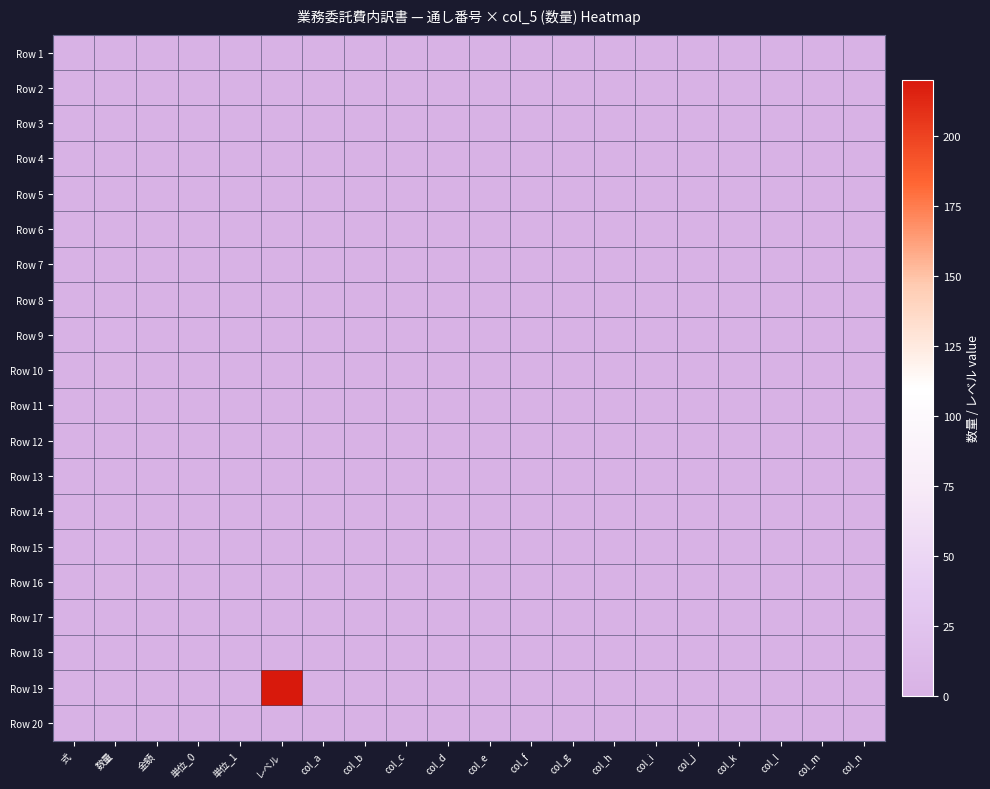

Reading left to right, transcribe all the data shown in this chart.

Row 1: 式=0	数量=0	金額=0	単位_0=0	単位_1=0	レベル=0	col_a=0	col_b=0	col_c=0	col_d=0	col_e=0	col_f=0	col_g=0	col_h=0	col_i=0	col_j=0	col_k=0	col_l=0	col_m=0	col_n=0
Row 2: 式=0	数量=0	金額=0	単位_0=0	単位_1=0	レベル=0	col_a=0	col_b=0	col_c=0	col_d=0	col_e=0	col_f=0	col_g=0	col_h=0	col_i=0	col_j=0	col_k=0	col_l=0	col_m=0	col_n=0
Row 3: 式=0	数量=0	金額=0	単位_0=0	単位_1=0	レベル=0	col_a=0	col_b=0	col_c=0	col_d=0	col_e=0	col_f=0	col_g=0	col_h=0	col_i=0	col_j=0	col_k=0	col_l=0	col_m=0	col_n=0
Row 4: 式=0	数量=0	金額=0	単位_0=0	単位_1=0	レベル=0	col_a=0	col_b=0	col_c=0	col_d=0	col_e=0	col_f=0	col_g=0	col_h=0	col_i=0	col_j=0	col_k=0	col_l=0	col_m=0	col_n=0
Row 5: 式=0	数量=0	金額=0	単位_0=0	単位_1=0	レベル=0	col_a=0	col_b=0	col_c=0	col_d=0	col_e=0	col_f=0	col_g=0	col_h=0	col_i=0	col_j=0	col_k=0	col_l=0	col_m=0	col_n=0
Row 6: 式=0	数量=0	金額=0	単位_0=0	単位_1=0	レベル=0	col_a=0	col_b=0	col_c=0	col_d=0	col_e=0	col_f=0	col_g=0	col_h=0	col_i=0	col_j=0	col_k=0	col_l=0	col_m=0	col_n=0
Row 7: 式=0	数量=0	金額=0	単位_0=0	単位_1=0	レベル=0	col_a=0	col_b=0	col_c=0	col_d=0	col_e=0	col_f=0	col_g=0	col_h=0	col_i=0	col_j=0	col_k=0	col_l=0	col_m=0	col_n=0
Row 8: 式=0	数量=0	金額=0	単位_0=0	単位_1=0	レベル=0	col_a=0	col_b=0	col_c=0	col_d=0	col_e=0	col_f=0	col_g=0	col_h=0	col_i=0	col_j=0	col_k=0	col_l=0	col_m=0	col_n=0
Row 9: 式=0	数量=2	金額=0	単位_0=0	単位_1=0	レベル=0	col_a=0	col_b=0	col_c=0	col_d=0	col_e=0	col_f=0	col_g=0	col_h=0	col_i=0	col_j=0	col_k=0	col_l=0	col_m=0	col_n=0
Row 10: 式=0	数量=1	金額=0	単位_0=0	単位_1=0	レベル=0	col_a=0	col_b=0	col_c=0	col_d=0	col_e=0	col_f=0	col_g=0	col_h=0	col_i=0	col_j=0	col_k=0	col_l=0	col_m=0	col_n=0
Row 11: 式=0	数量=0	金額=0	単位_0=0	単位_1=0	レベル=0	col_a=0	col_b=0	col_c=0	col_d=0	col_e=0	col_f=0	col_g=0	col_h=0	col_i=0	col_j=0	col_k=0	col_l=0	col_m=0	col_n=0
Row 12: 式=0	数量=0	金額=0	単位_0=0	単位_1=0	レベル=0	col_a=0	col_b=0	col_c=0	col_d=0	col_e=0	col_f=0	col_g=0	col_h=0	col_i=0	col_j=0	col_k=0	col_l=0	col_m=0	col_n=0
Row 13: 式=0	数量=0	金額=0	単位_0=0	単位_1=0	レベル=0	col_a=0	col_b=0	col_c=0	col_d=0	col_e=0	col_f=0	col_g=0	col_h=0	col_i=0	col_j=0	col_k=0	col_l=0	col_m=0	col_n=0
Row 14: 式=0	数量=0	金額=0	単位_0=0	単位_1=0	レベル=0	col_a=0	col_b=0	col_c=0	col_d=0	col_e=0	col_f=0	col_g=0	col_h=0	col_i=0	col_j=0	col_k=0	col_l=0	col_m=0	col_n=0
Row 15: 式=0	数量=2	金額=0	単位_0=0	単位_1=0	レベル=0	col_a=0	col_b=0	col_c=0	col_d=0	col_e=0	col_f=0	col_g=0	col_h=0	col_i=0	col_j=0	col_k=0	col_l=0	col_m=0	col_n=0
Row 16: 式=0	数量=1	金額=0	単位_0=0	単位_1=0	レベル=0	col_a=0	col_b=0	col_c=0	col_d=0	col_e=0	col_f=0	col_g=0	col_h=0	col_i=0	col_j=0	col_k=0	col_l=0	col_m=0	col_n=0
Row 17: 式=0	数量=0	金額=0	単位_0=0	単位_1=0	レベル=0	col_a=0	col_b=0	col_c=0	col_d=0	col_e=0	col_f=0	col_g=0	col_h=0	col_i=0	col_j=0	col_k=0	col_l=0	col_m=0	col_n=0
Row 18: 式=0	数量=0	金額=0	単位_0=0	単位_1=0	レベル=0	col_a=0	col_b=0	col_c=0	col_d=0	col_e=0	col_f=0	col_g=0	col_h=0	col_i=0	col_j=0	col_k=0	col_l=0	col_m=0	col_n=0
Row 19: 式=0	数量=0	金額=0	単位_0=0	単位_1=0	レベル=220	col_a=0	col_b=0	col_c=0	col_d=0	col_e=0	col_f=0	col_g=0	col_h=0	col_i=0	col_j=0	col_k=0	col_l=0	col_m=0	col_n=0
Row 20: 式=0	数量=0	金額=0	単位_0=0	単位_1=0	レベル=0	col_a=0	col_b=0	col_c=0	col_d=0	col_e=0	col_f=0	col_g=0	col_h=0	col_i=0	col_j=0	col_k=0	col_l=0	col_m=0	col_n=0